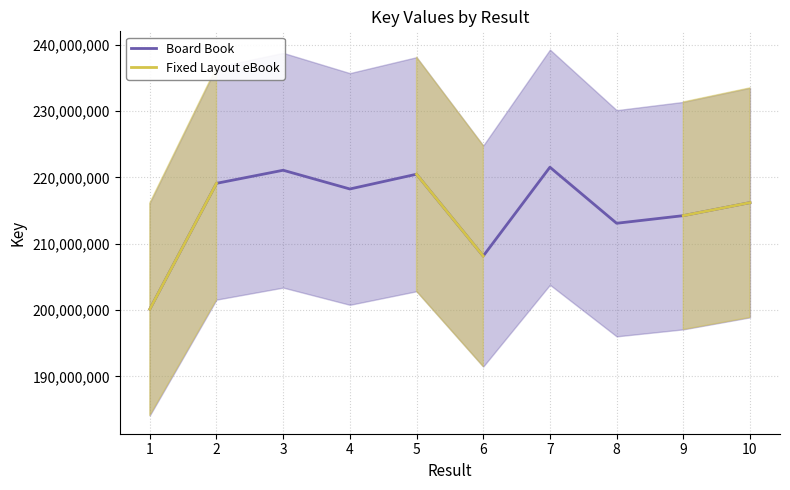

Which series has the largest total across all categories?

Board Book